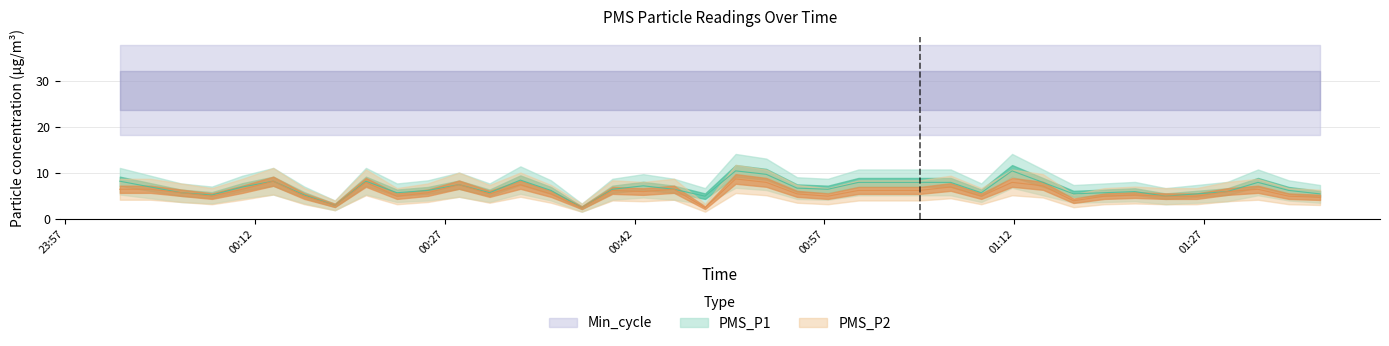

What is the approximate value of PMS_P2 at 2023/02/27 00:01:21?

6.5